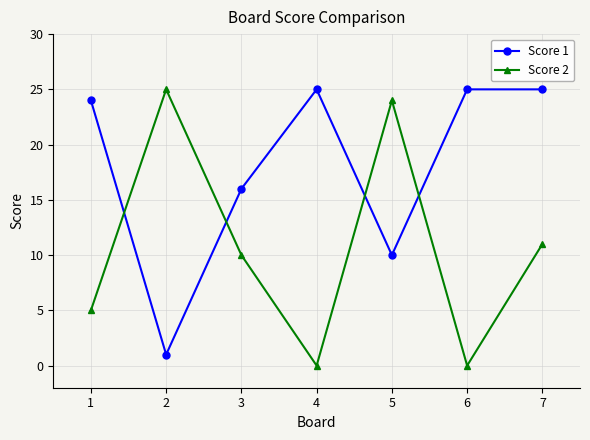

What is the difference between the Score 2 values at 2 and 4?

25